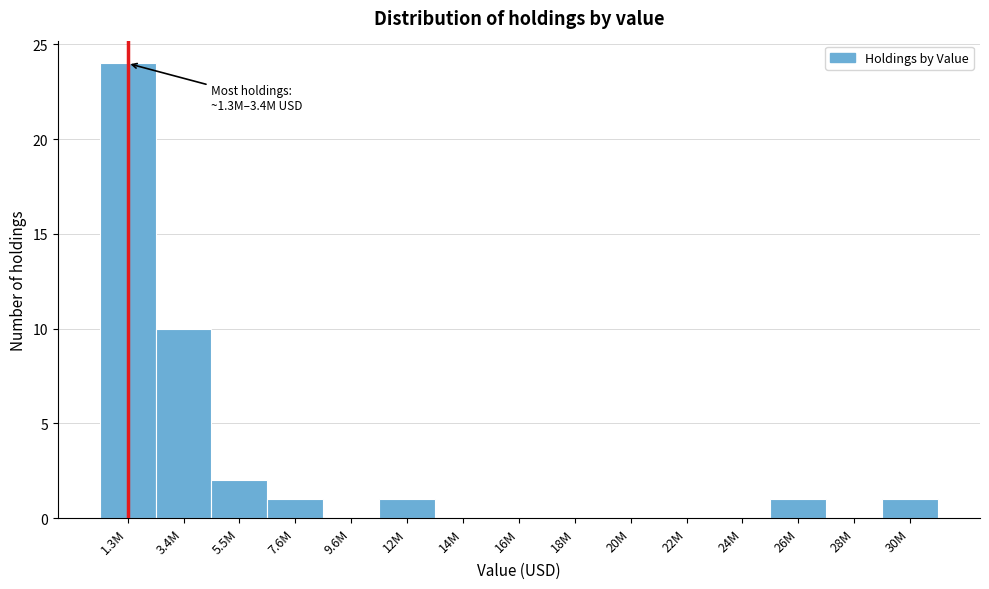

Reading left to right, extract all data points from this chart.

1.3M=24	3.4M=10	5.5M=2	7.6M=1	9.6M=0	12M=1	14M=0	16M=0	18M=0	20M=0	22M=0	24M=0	26M=1	28M=0	30M=1